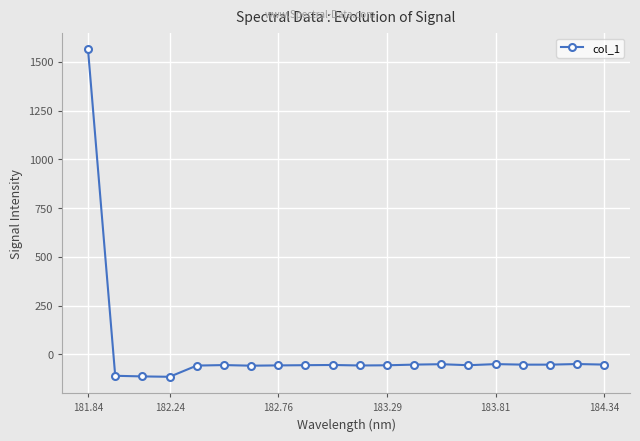

Is this an area chart (filled region under the line)?

No